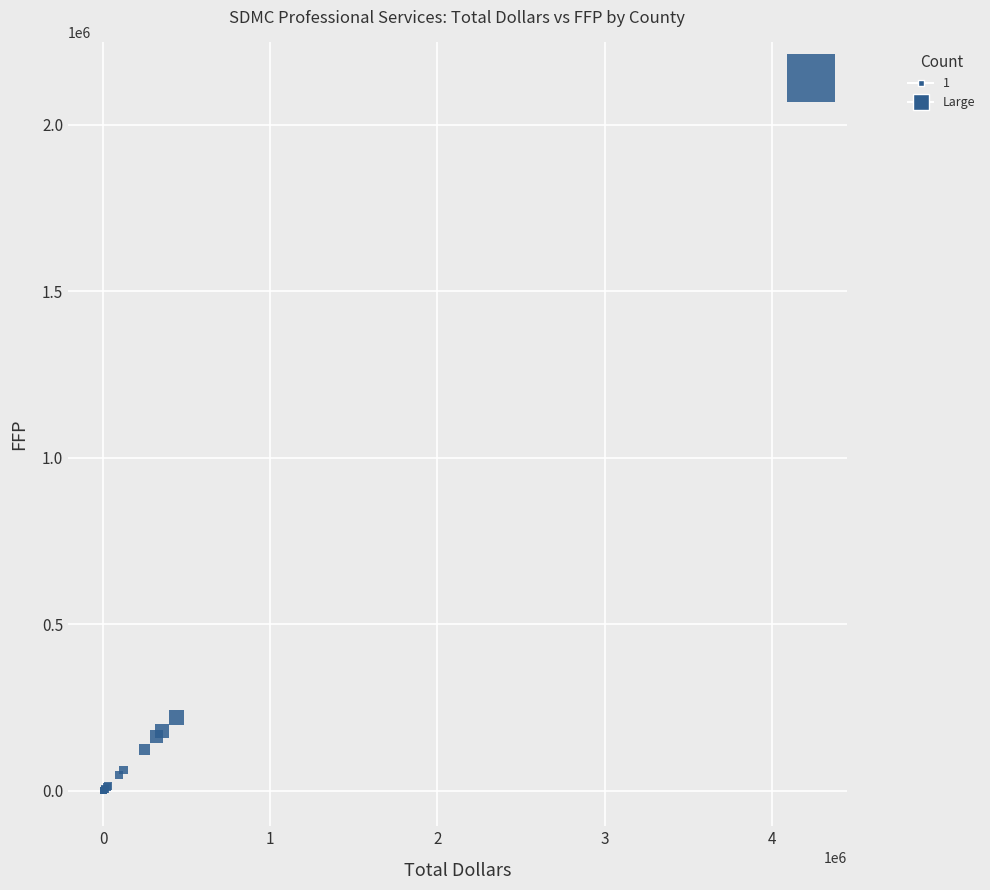

What Y value in the scatter plot is closest to 1070272?

220640.0